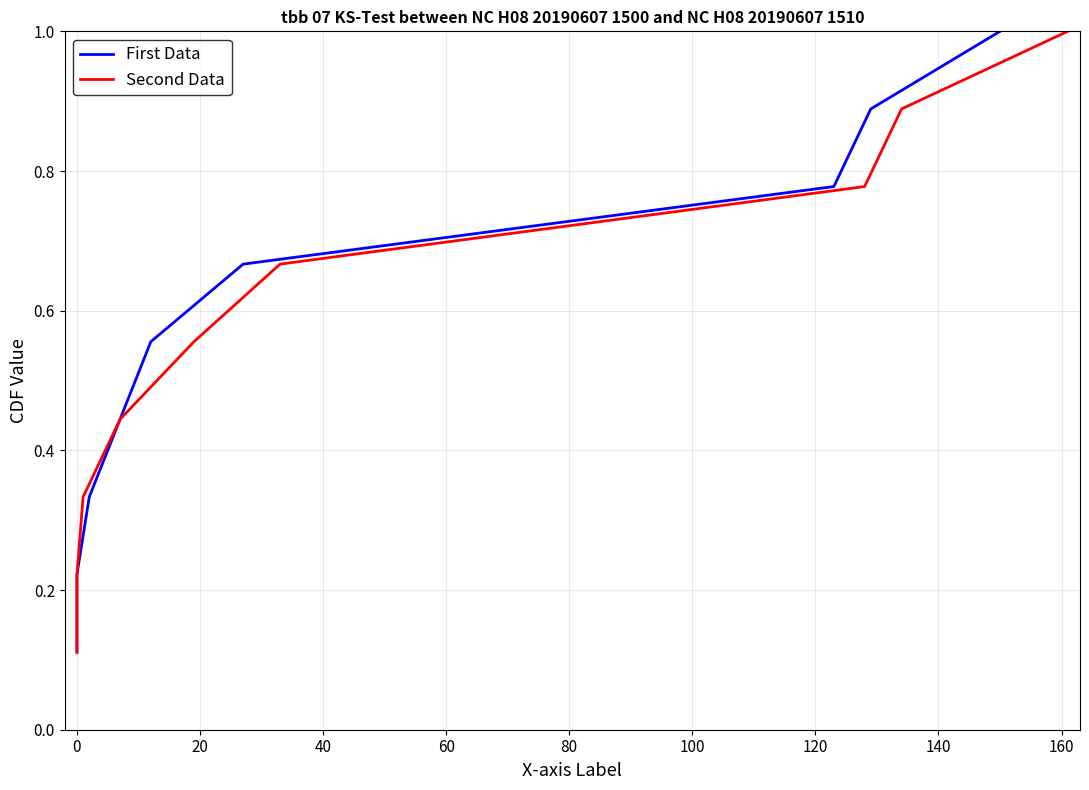

Rank the series by their maximum value, from highest to lowest.

First Data, Second Data